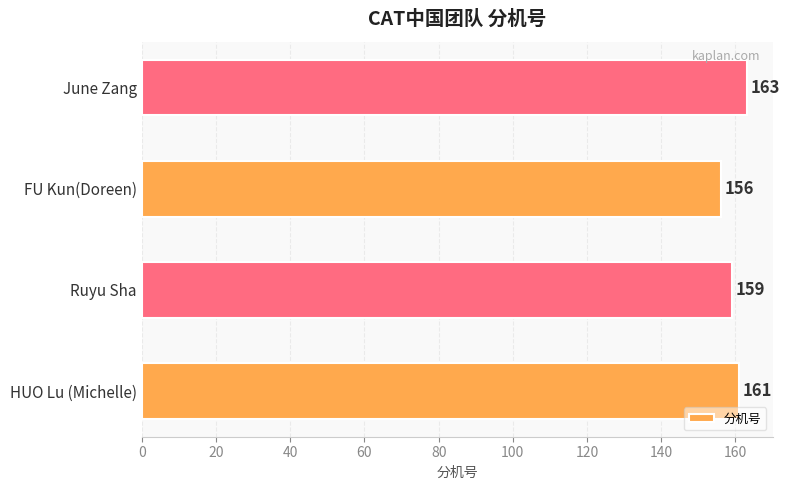

Reading bottom to top, transcribe all the data shown in this chart.

161	159	156	163